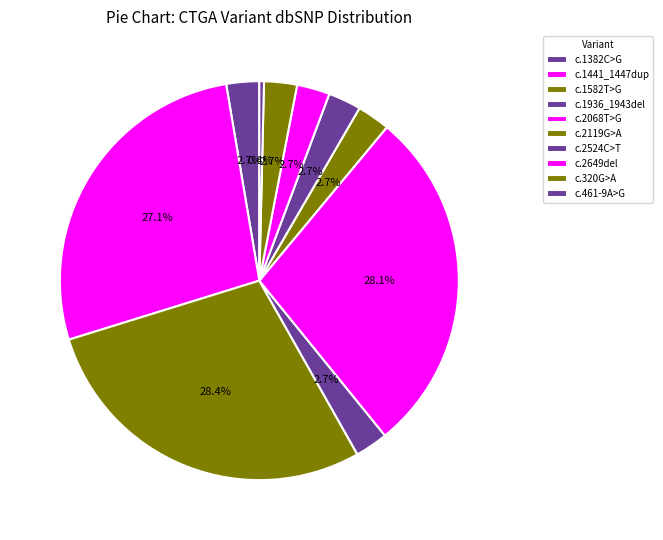

The c.1936_1943del slice represents 8% of the pie. True or false?

False